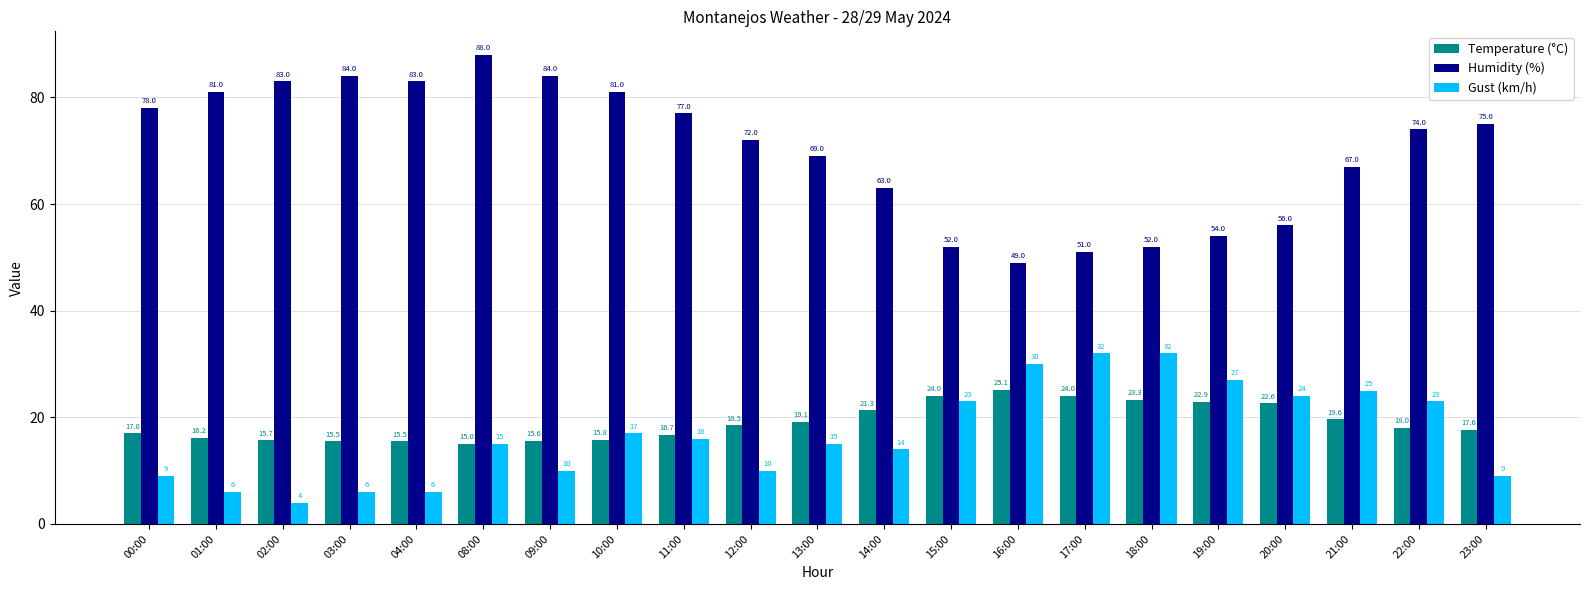

Reading left to right, list all the values displayed in this chart.

Temperature (°C): 00:00=17.0	01:00=16.2	02:00=15.7	03:00=15.5	04:00=15.5	08:00=15.0	09:00=15.6	10:00=15.8	11:00=16.7	12:00=18.5	13:00=19.1	14:00=21.3	15:00=24.0	16:00=25.1	17:00=24.0	18:00=23.3	19:00=22.9	20:00=22.6	21:00=19.6	22:00=18.0	23:00=17.6
Humidity (%): 00:00=78.0	01:00=81.0	02:00=83.0	03:00=84.0	04:00=83.0	08:00=88.0	09:00=84.0	10:00=81.0	11:00=77.0	12:00=72.0	13:00=69.0	14:00=63.0	15:00=52.0	16:00=49.0	17:00=51.0	18:00=52.0	19:00=54.0	20:00=56.0	21:00=67.0	22:00=74.0	23:00=75.0
Gust (km/h): 00:00=9.0	01:00=6.0	02:00=4.0	03:00=6.0	04:00=6.0	08:00=15.0	09:00=10.0	10:00=17.0	11:00=16.0	12:00=10.0	13:00=15.0	14:00=14.0	15:00=23.0	16:00=30.0	17:00=32.0	18:00=32.0	19:00=27.0	20:00=24.0	21:00=25.0	22:00=23.0	23:00=9.0